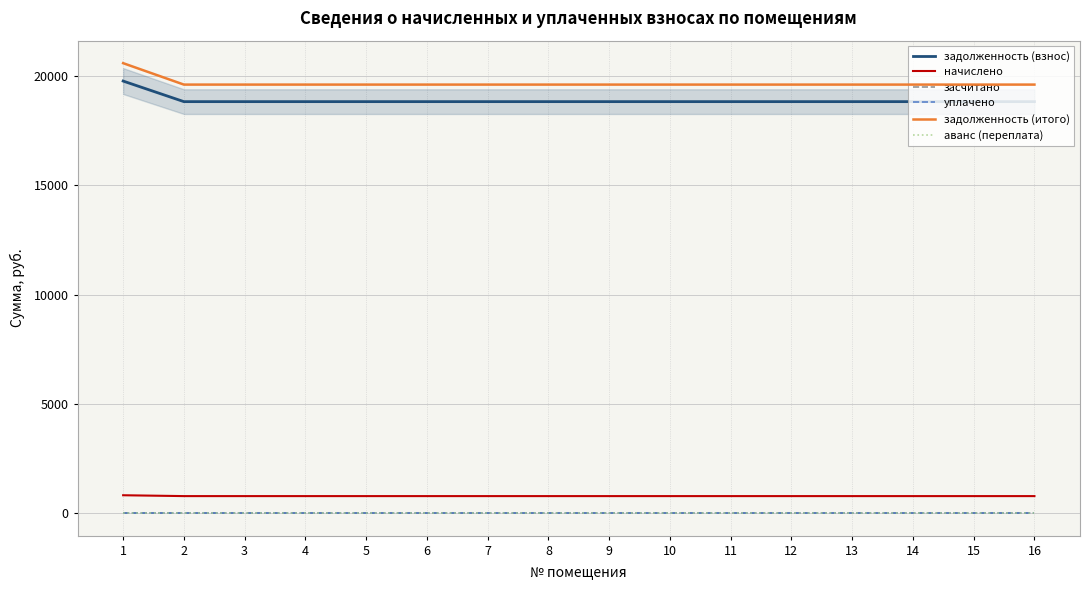

Does the chart have visible grid lines?

Yes